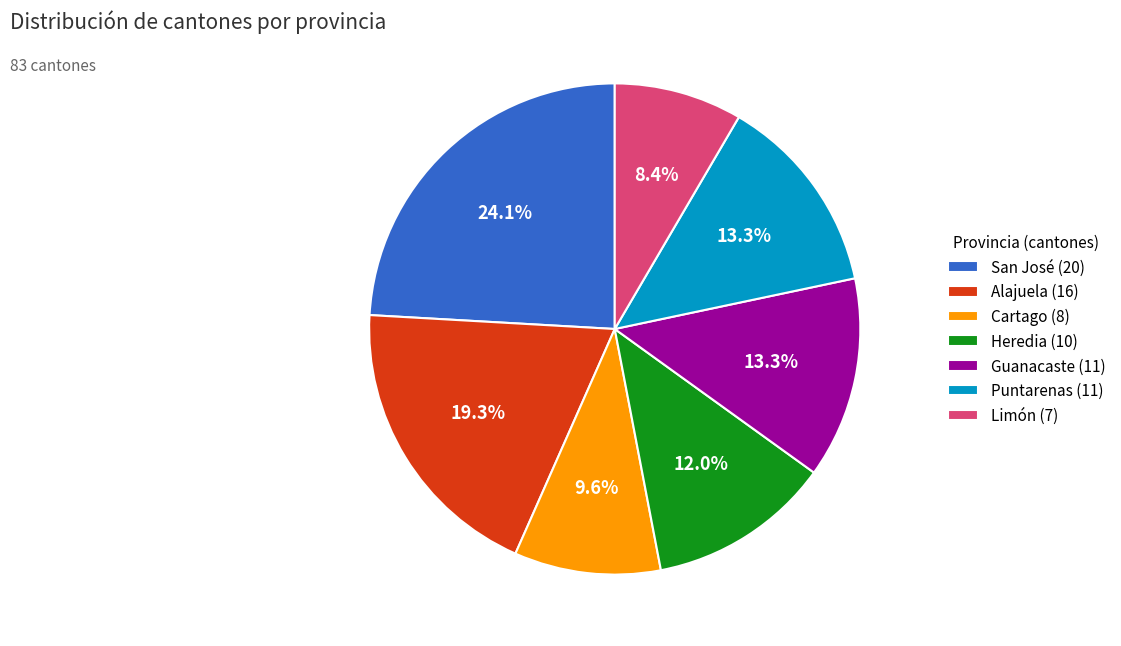

Does San José represent more than half of the total?

No